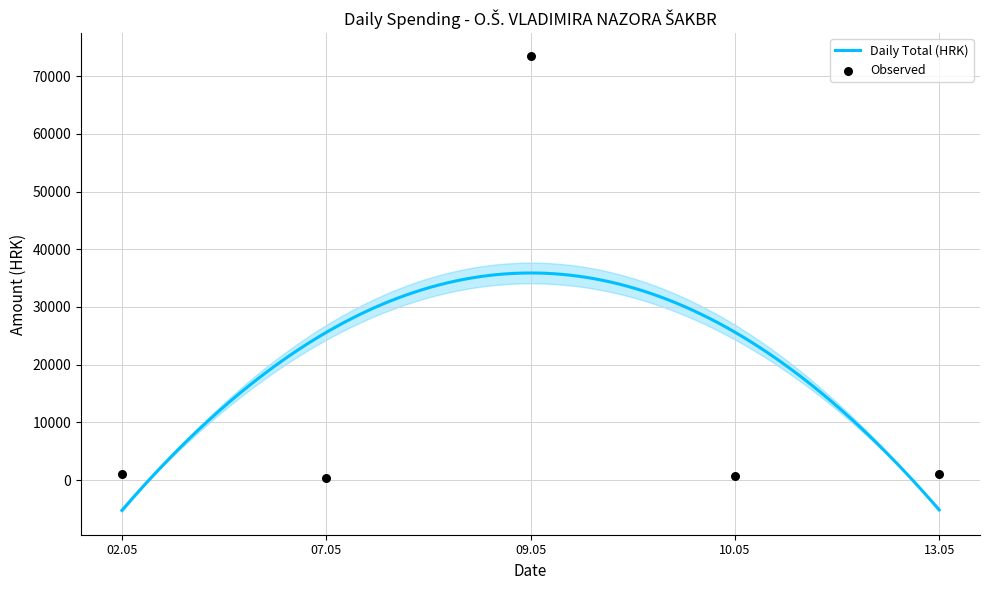

What is the highest value of the Daily Total (HRK) series?

35890.0